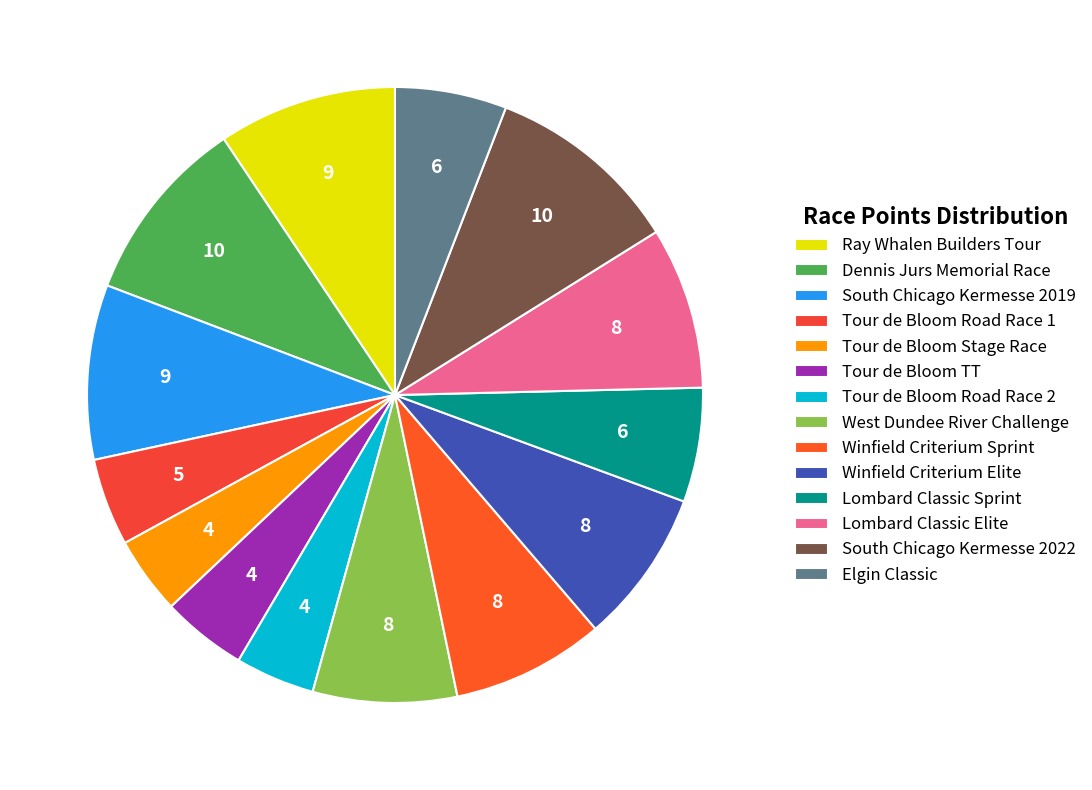

What percentage is the South Chicago Kermesse 2022 slice, to the nearest percent?

10%